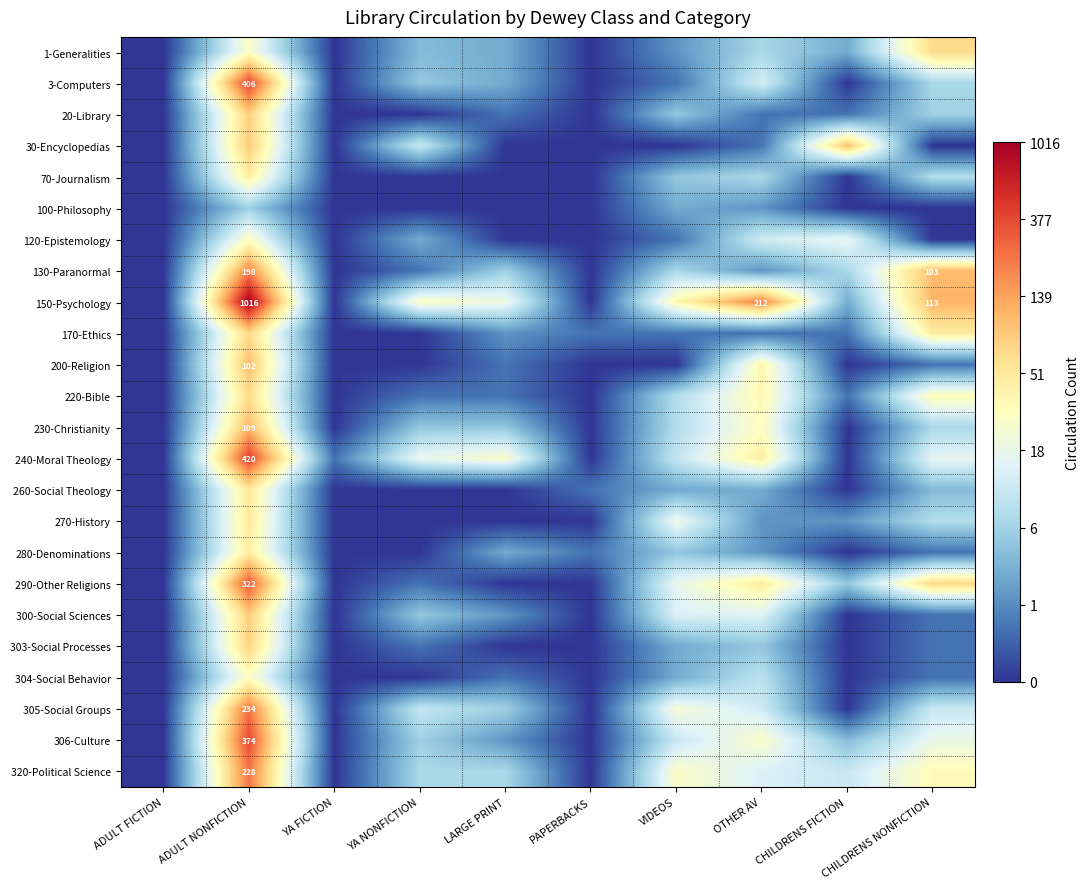

What is the difference between the highest and lowest values at LARGE PRINT?

3.3